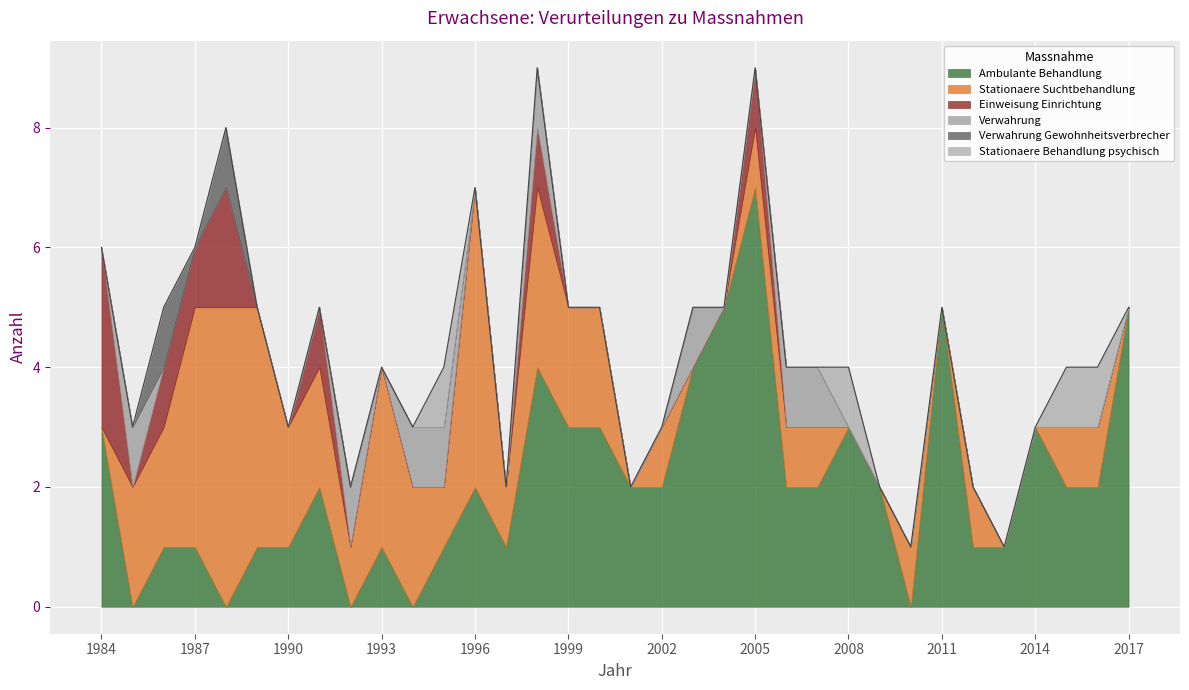

Is it true that Ambulante Behandlung equals 6 at 2003?

False